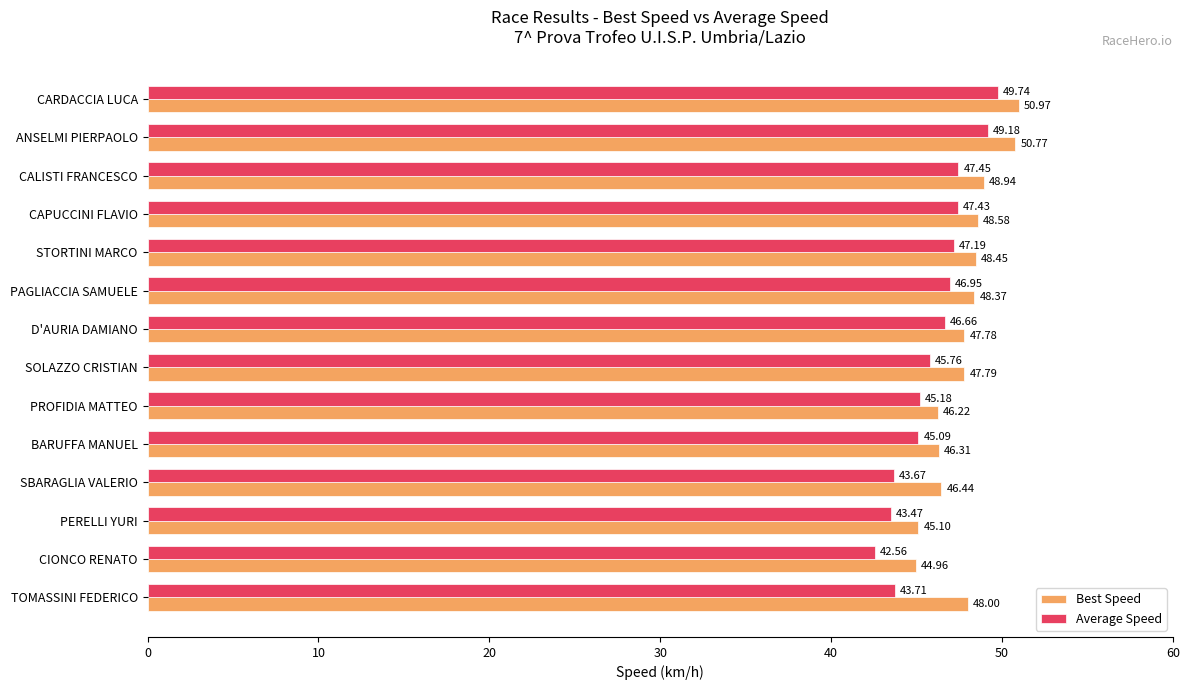

What are all the series names shown in the legend?

Best Speed, Average Speed